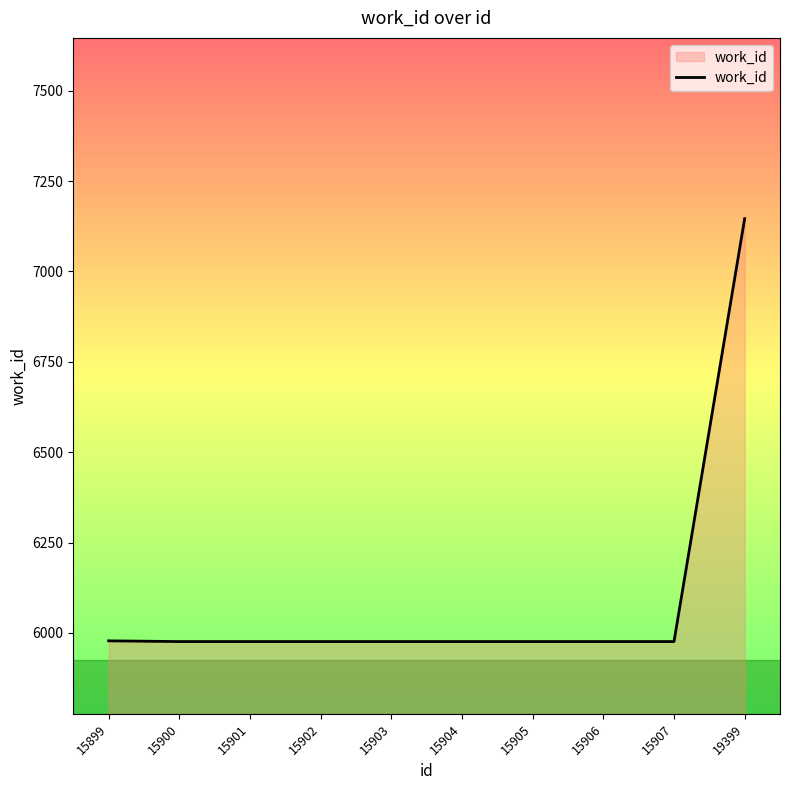

Read the value at 15900, to the nearest 50.

6000